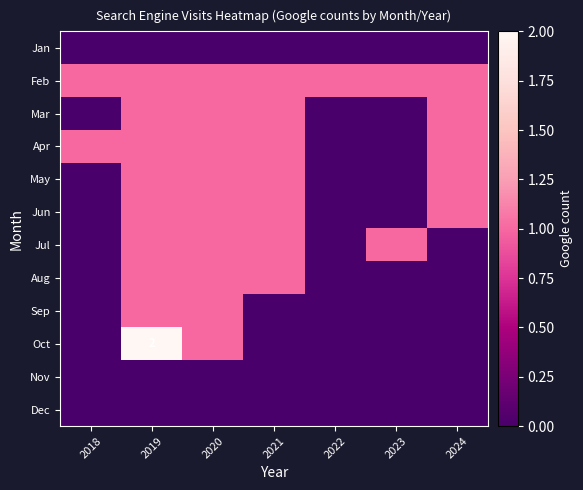

True or false: Oct has a value of 2 at 2019.

True